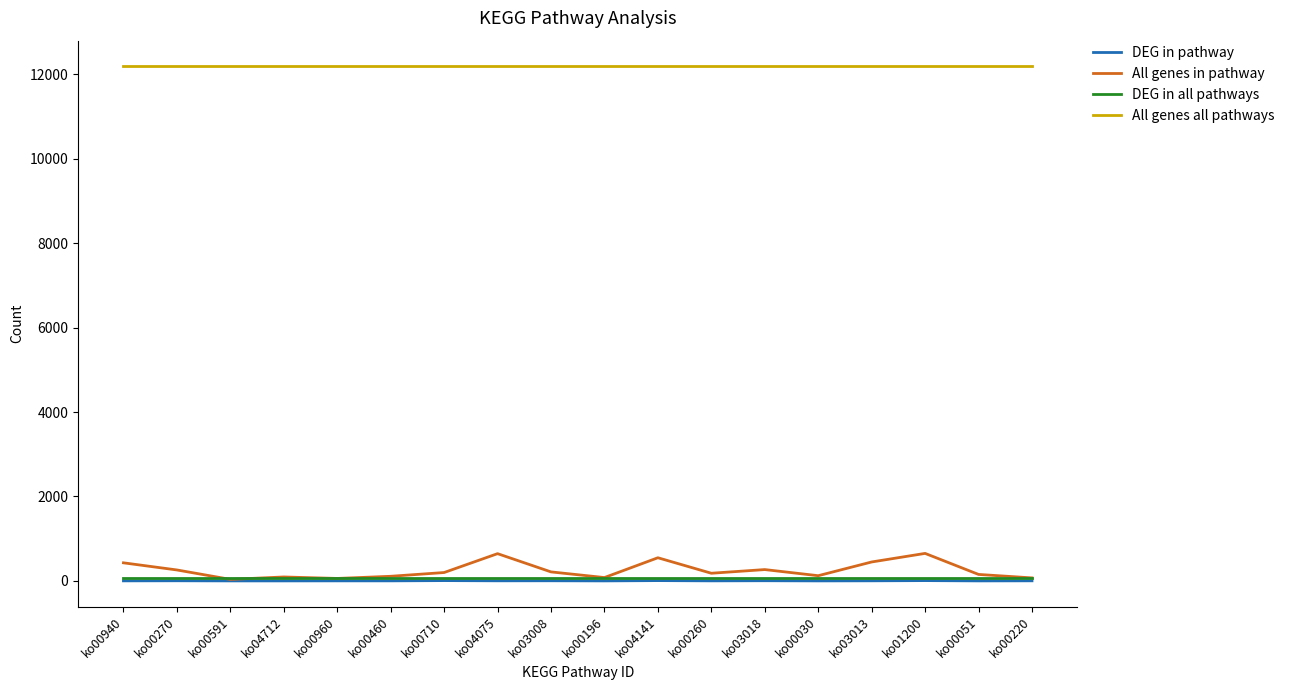

Between which two adjacent categories do All genes in pathway and DEG in all pathways first intersect?

ko00270 and ko00591